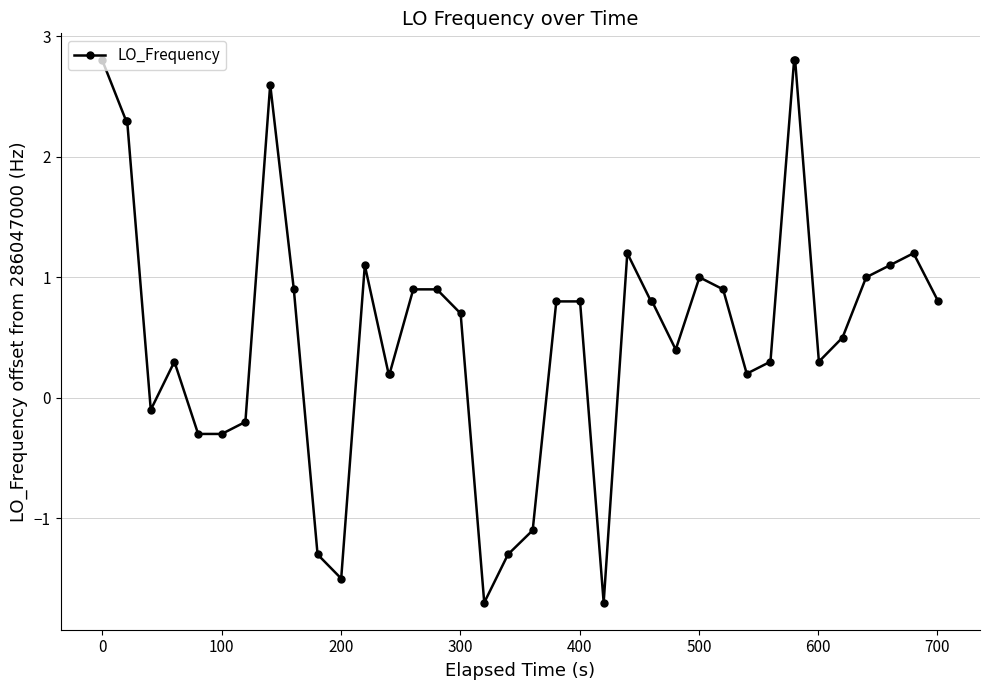

What is the sum of all values?

23.4